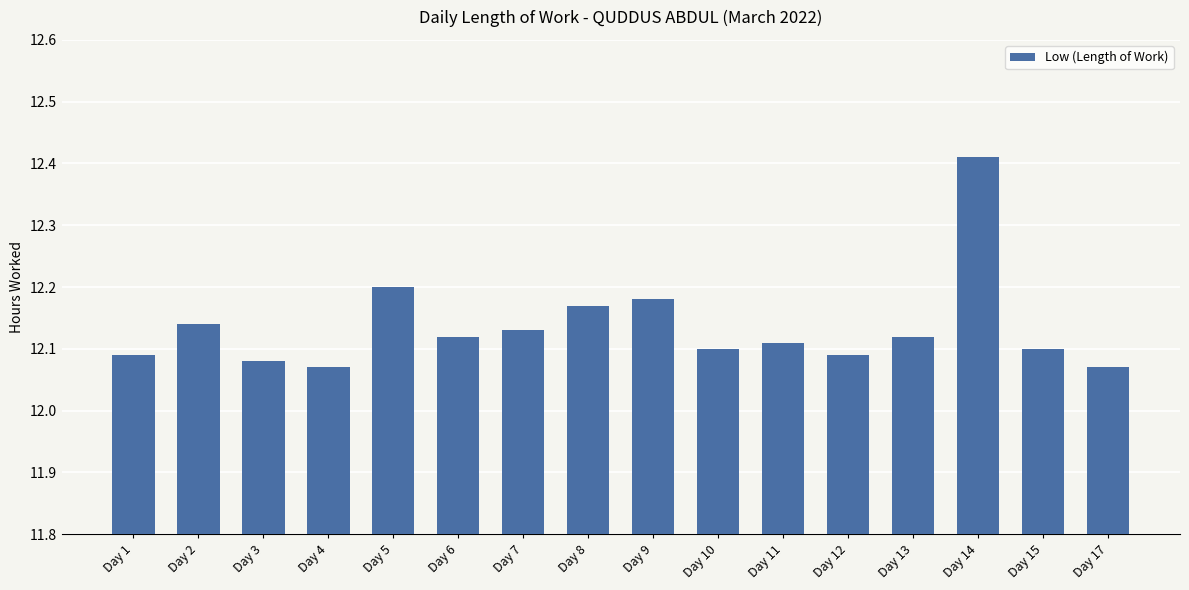

What is the sum of all values?

194.2